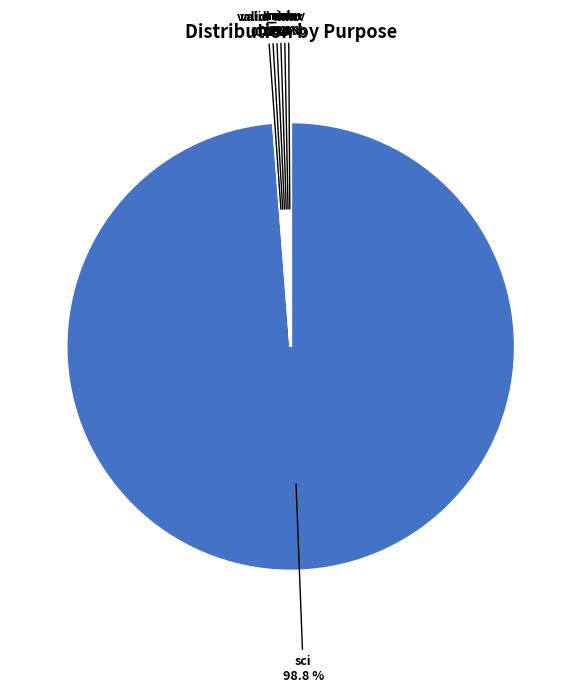

To the nearest percent, what is the difference between the largest and smallest slice percentages?

99%